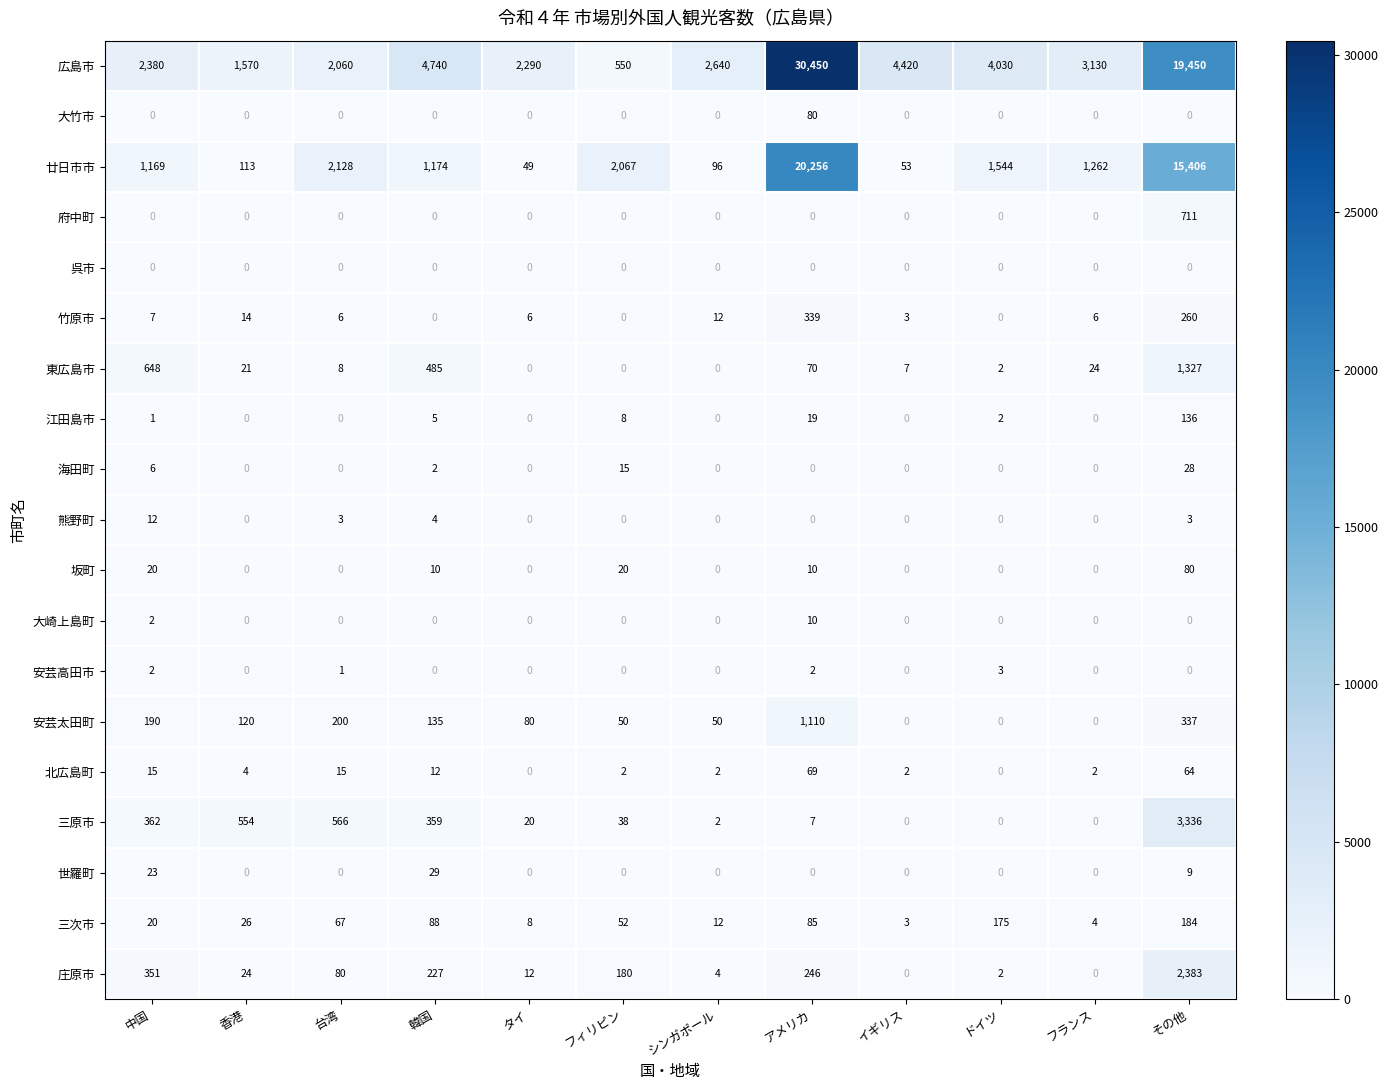

The 大崎上島町 series shows 0 at ドイツ. True or false?

True